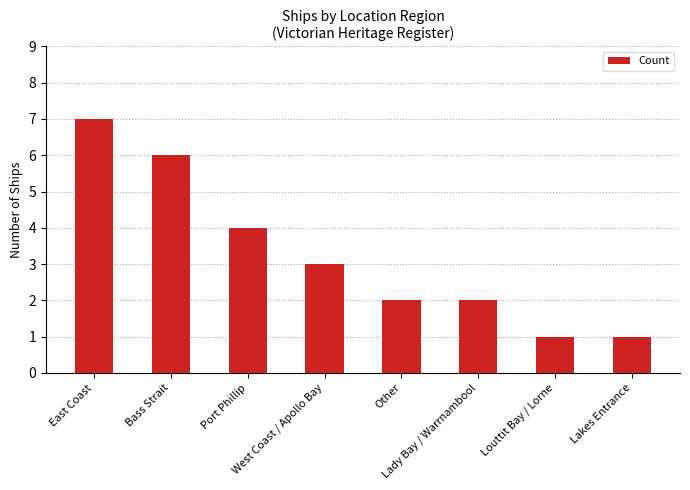

Which category has the highest value across all series?

East Coast